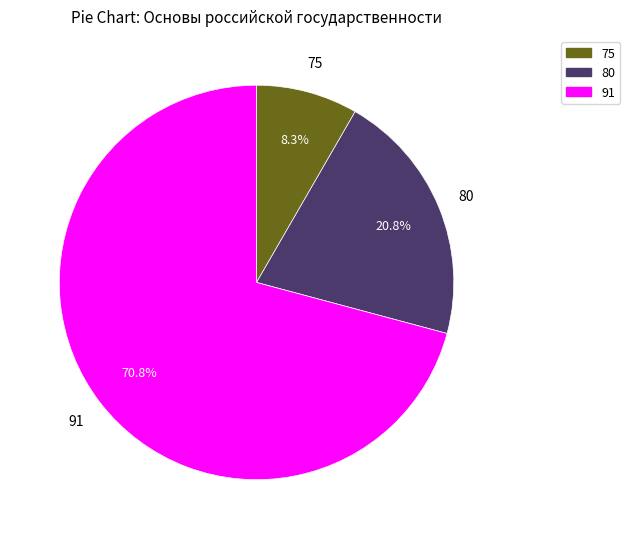

Count the number of slices in the pie.

3